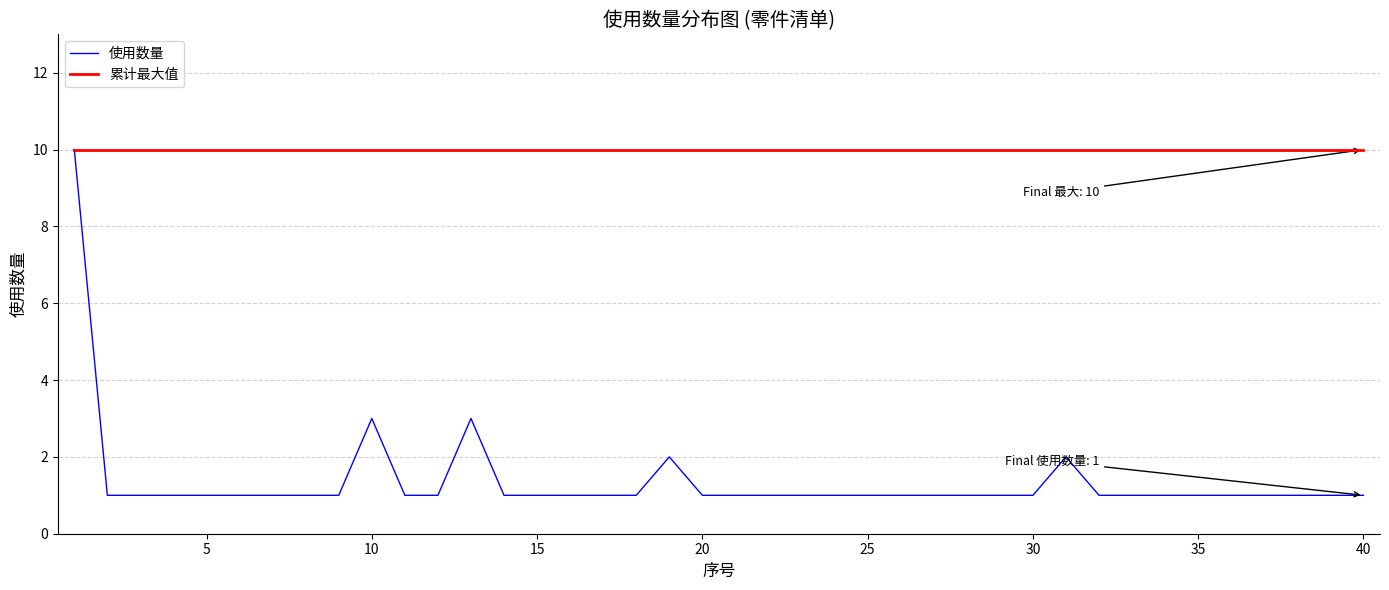

List the series in order of their overall mean, highest first.

累计最大值, 使用数量